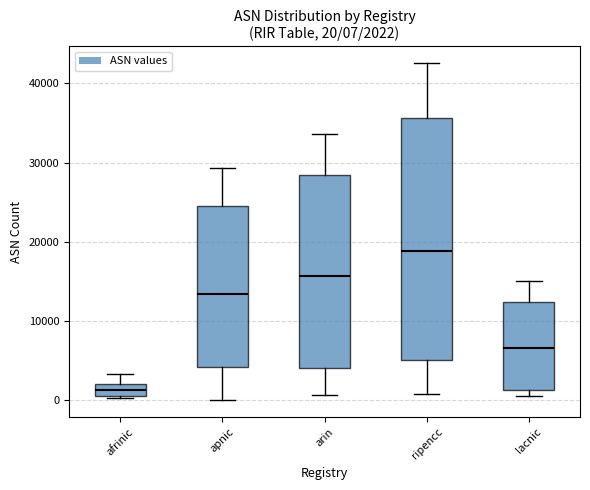

Which box is the tallest, from its lower edge to its upper edge?

ripencc